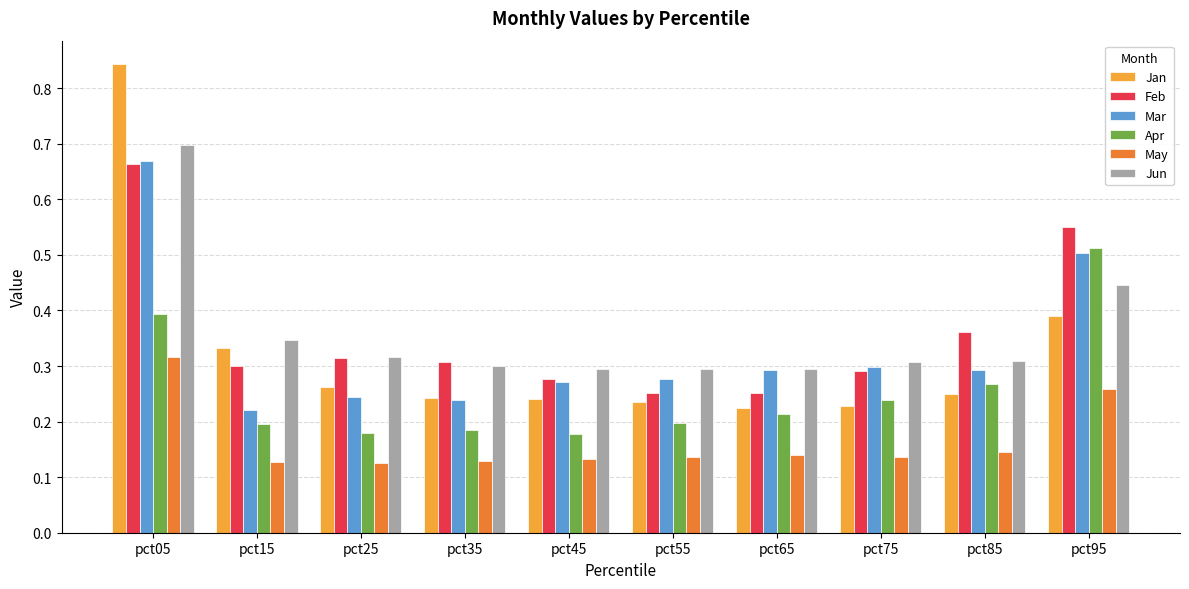

Is the value of Jan at pct55 greater than the value of Feb at pct95?

No